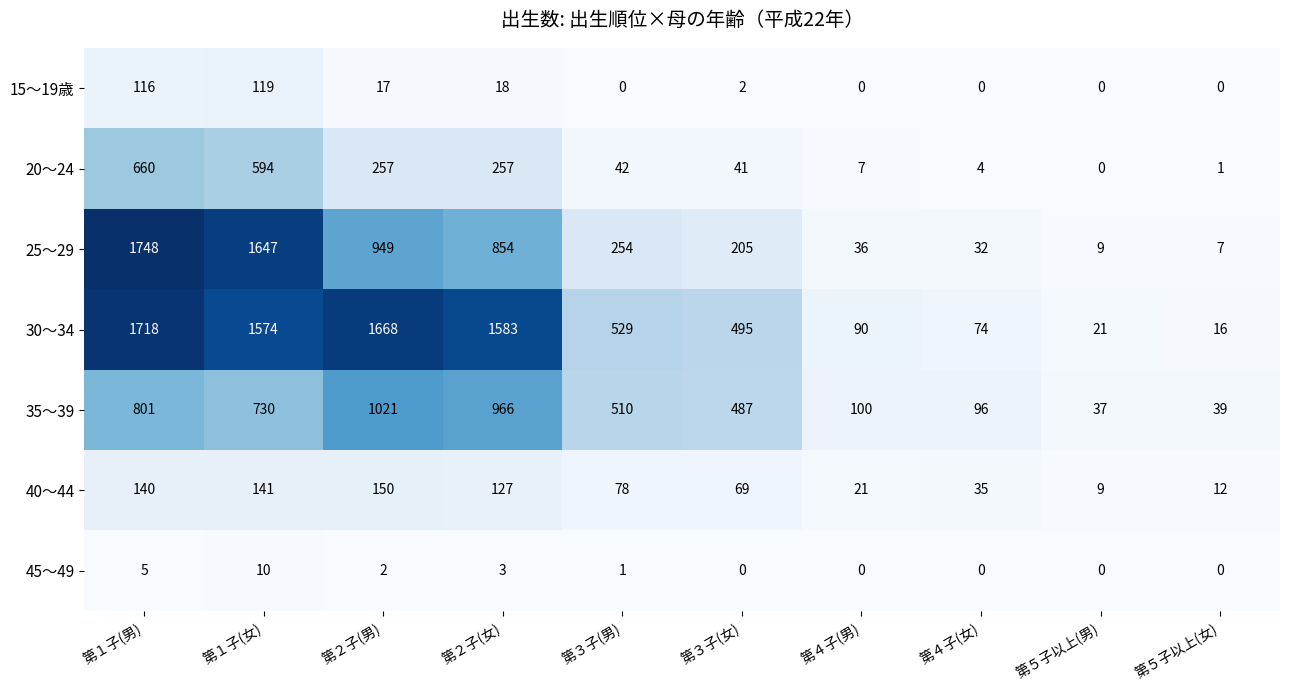

What is the difference between the maximum and minimum values in the 30～34 series?

1702